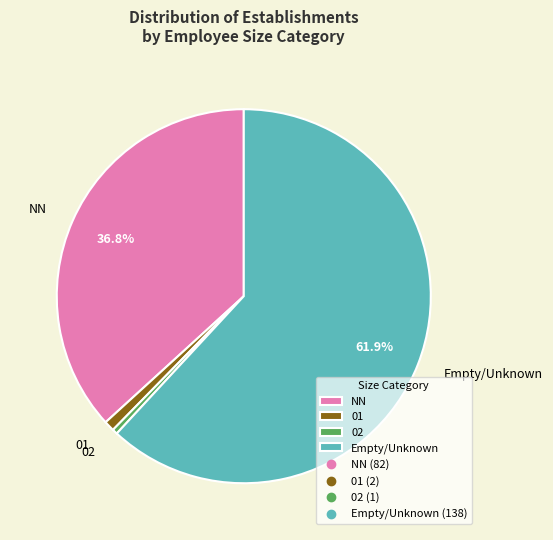

Is there any slice that represents more than half of the pie?

Yes